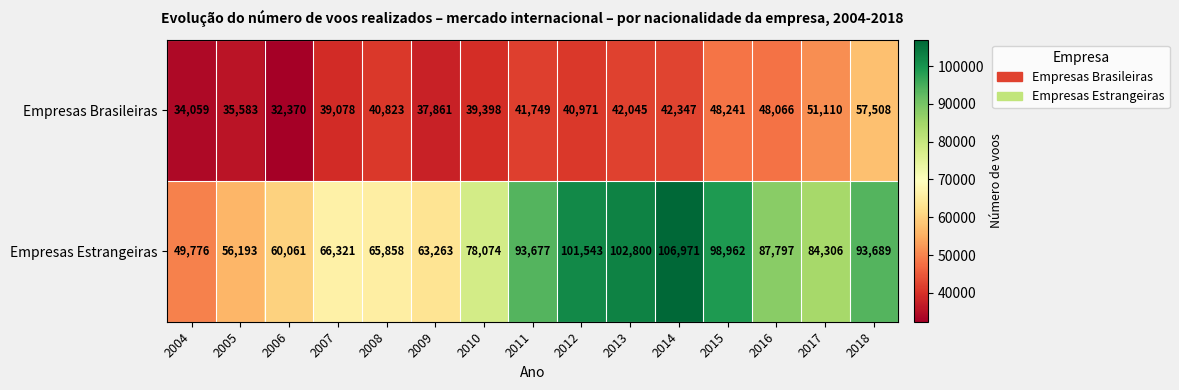

Count the number of categories in the chart.

15